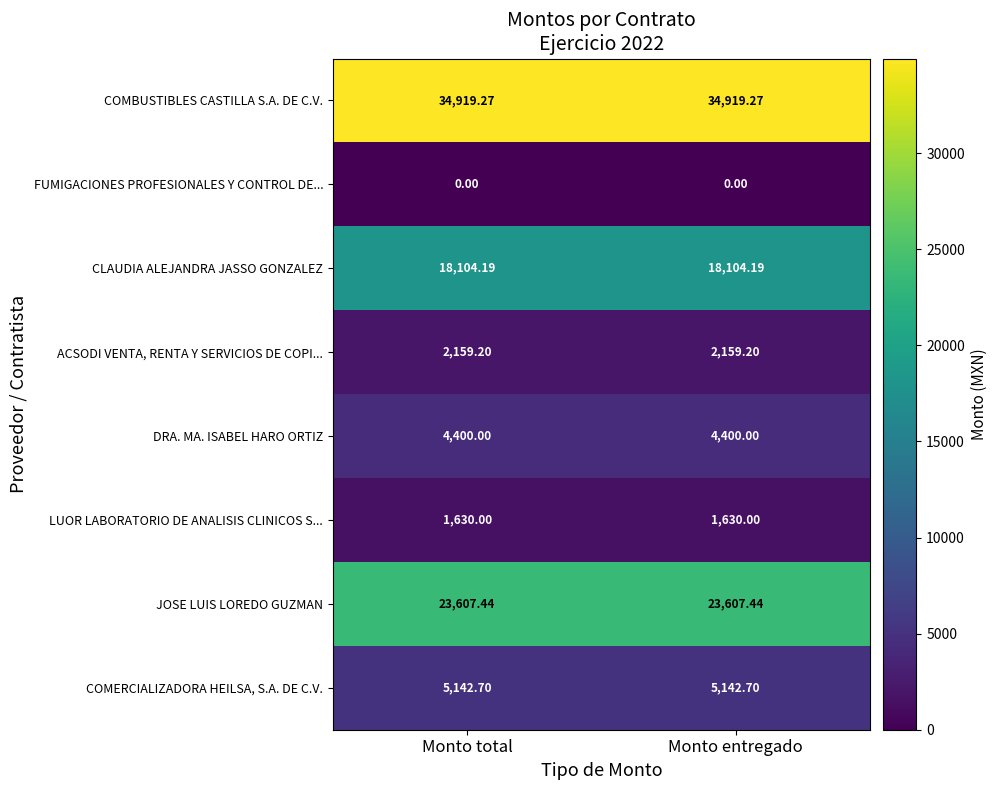

Rank the series at Monto total from highest to lowest value.

COMBUSTIBLES CASTILLA S.A. DE C.V., JOSE LUIS LOREDO GUZMAN, CLAUDIA ALEJANDRA JASSO GONZALEZ, COMERCIALIZADORA HEILSA, S.A. DE C.V., DRA. MA. ISABEL HARO ORTIZ, ACSODI VENTA, RENTA Y SERVICIOS DE COPI..., LUOR LABORATORIO DE ANALISIS CLINICOS S..., FUMIGACIONES PROFESIONALES Y CONTROL DE...